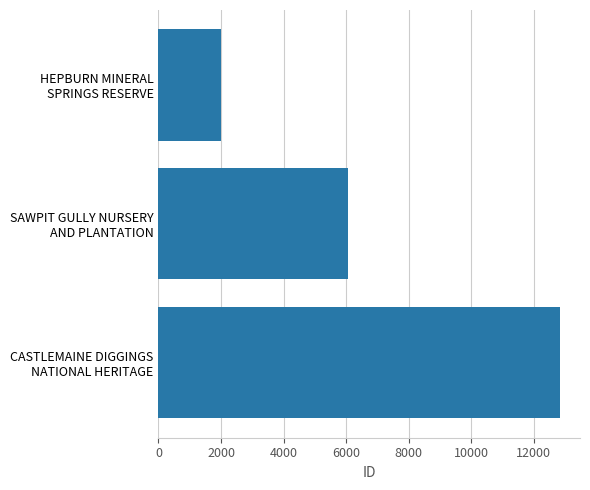

What is the value of the 3rd bar from the top?

12834